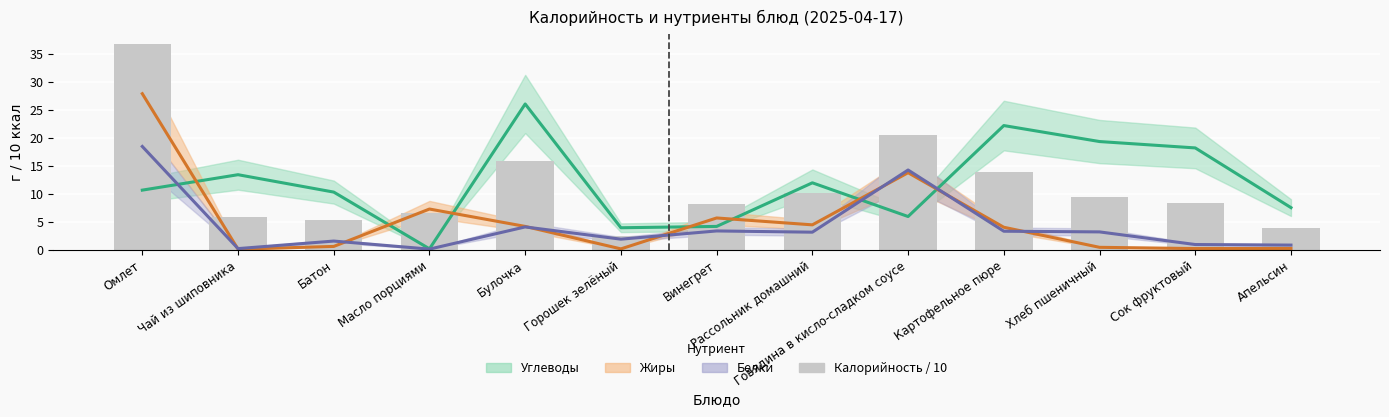

At how many categories does at least one series exceed 22?

3